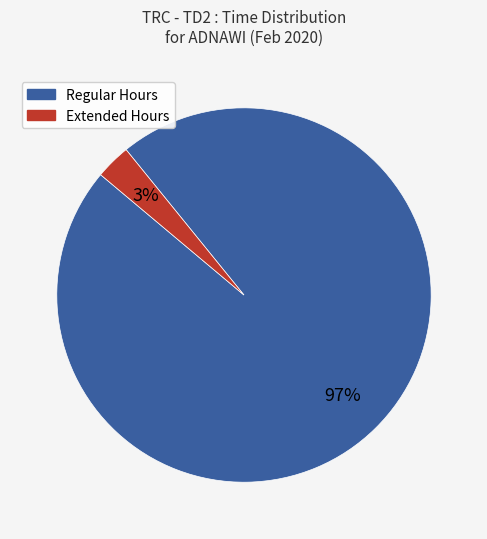

To the nearest percent, what is the difference between the largest and smallest slice percentages?

94%